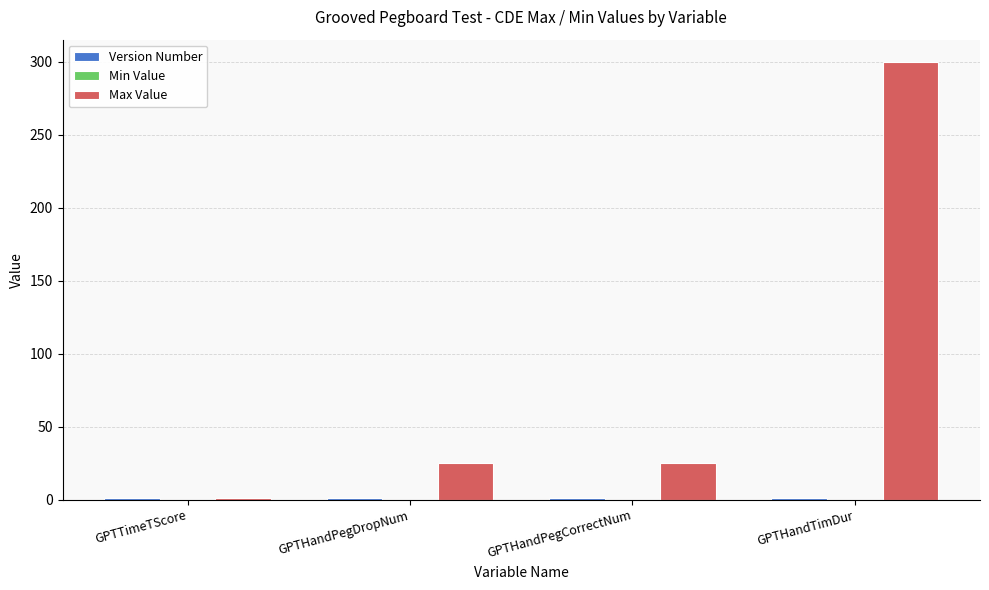

At which category is the sum across all series the highest?

GPTHandTimDur